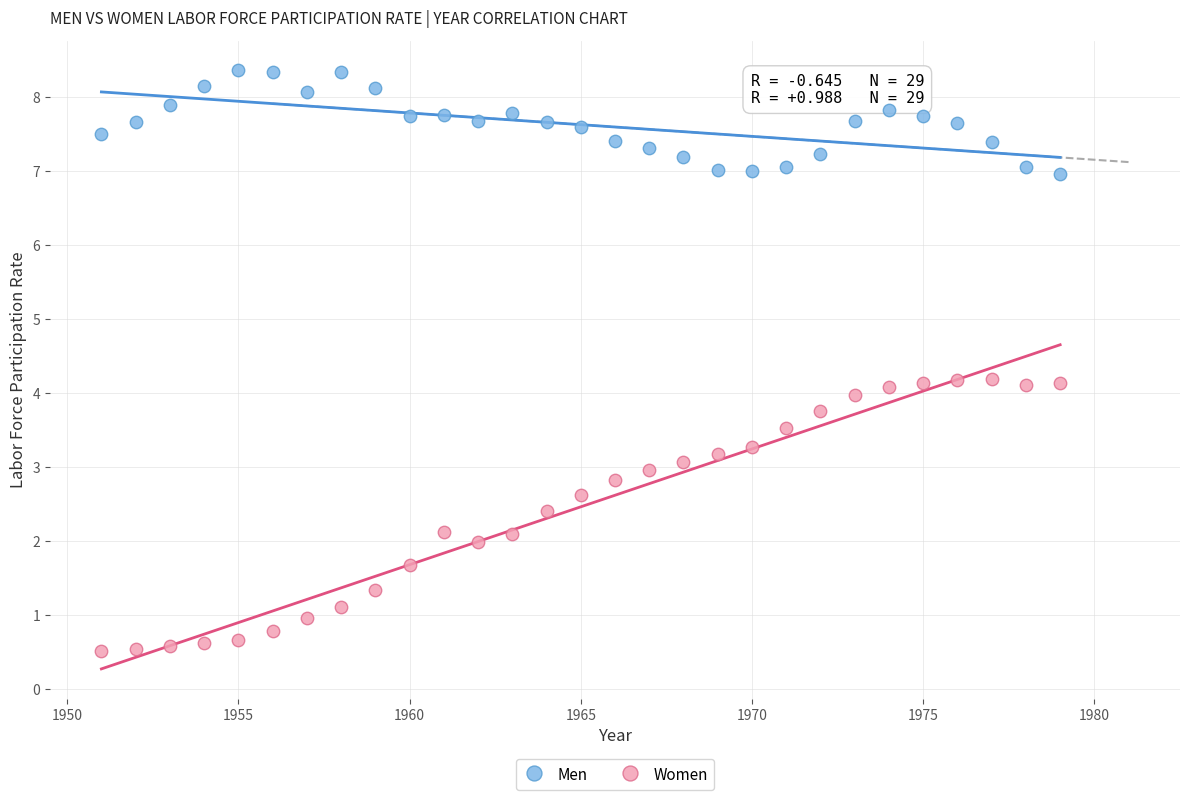

Across all data points, what is the range of X values (max minus min)?

28.0